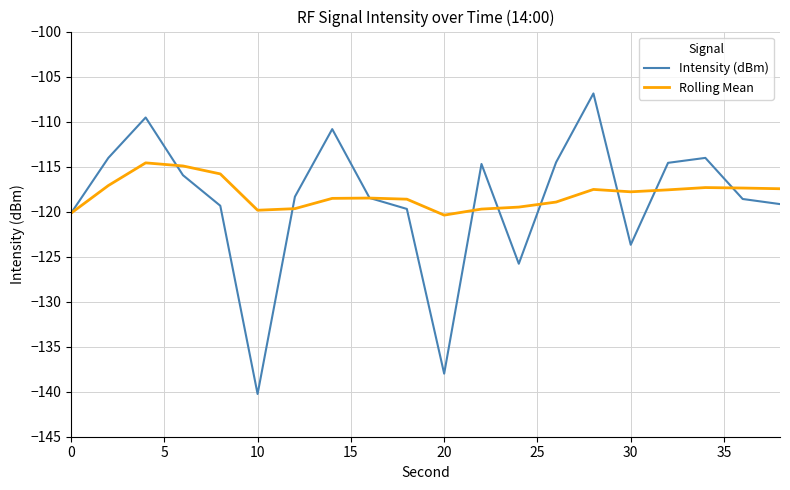

In Intensity (dBm), how many points are higher than both neighbors (excluding endpoints)?

5